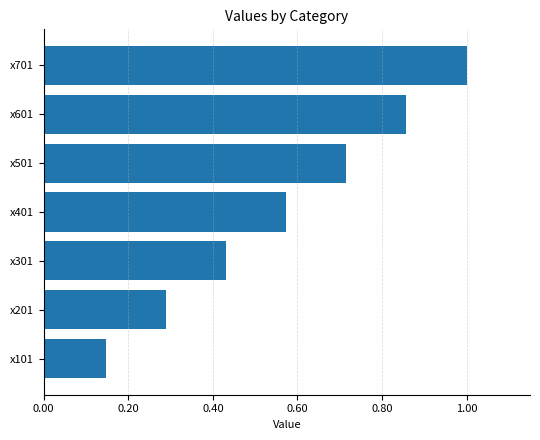

How many data points does each series have?

7